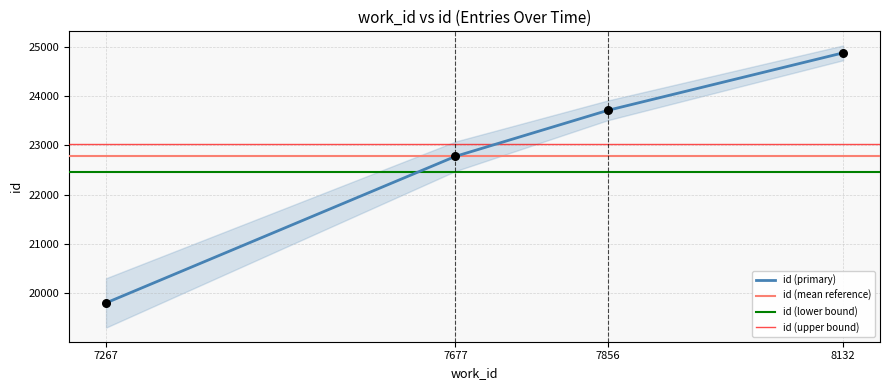

At which label is id (primary) closest to 22341?

7677